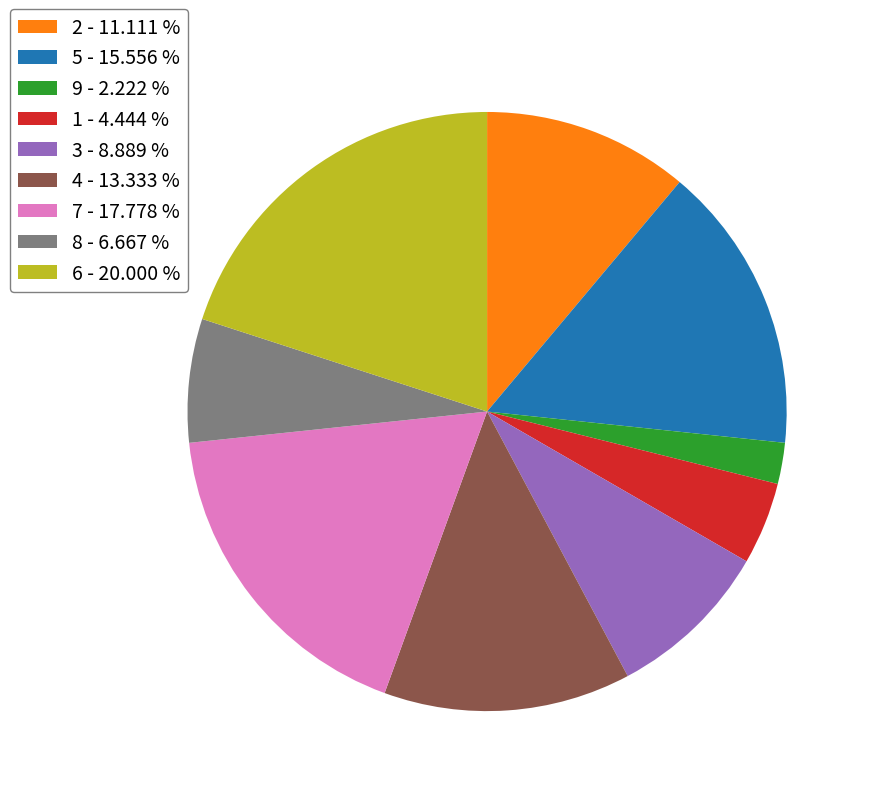

Is there any slice that represents more than half of the pie?

No